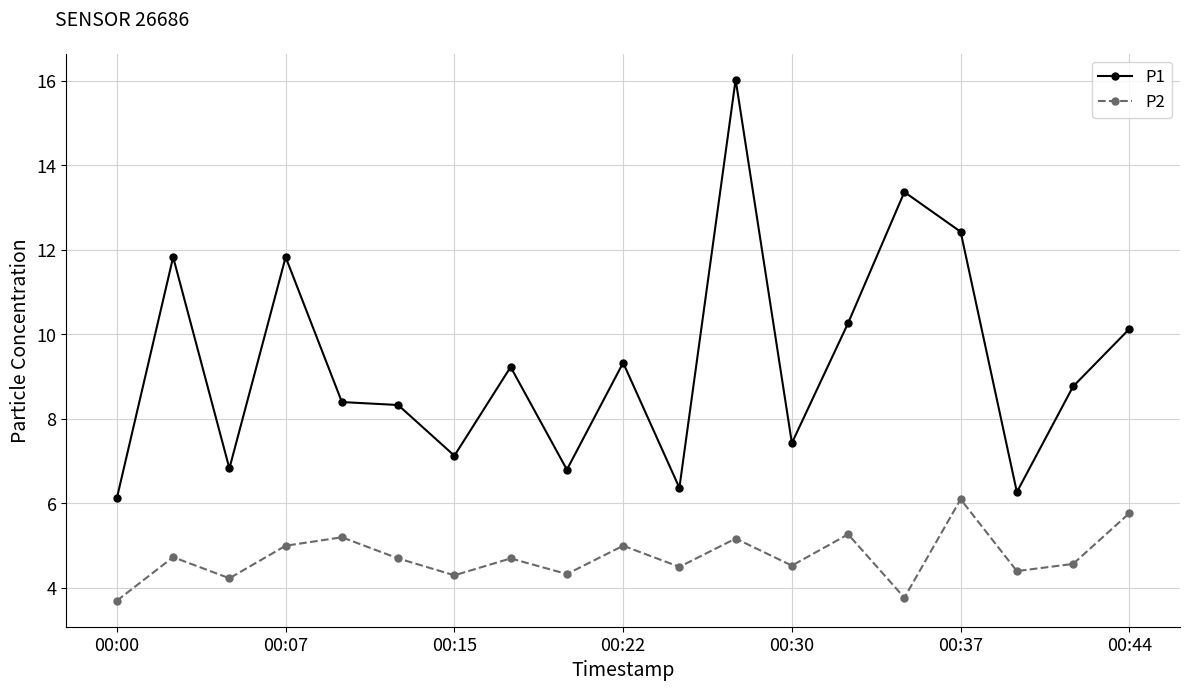

How many interior local peaks does the P2 series have?

7